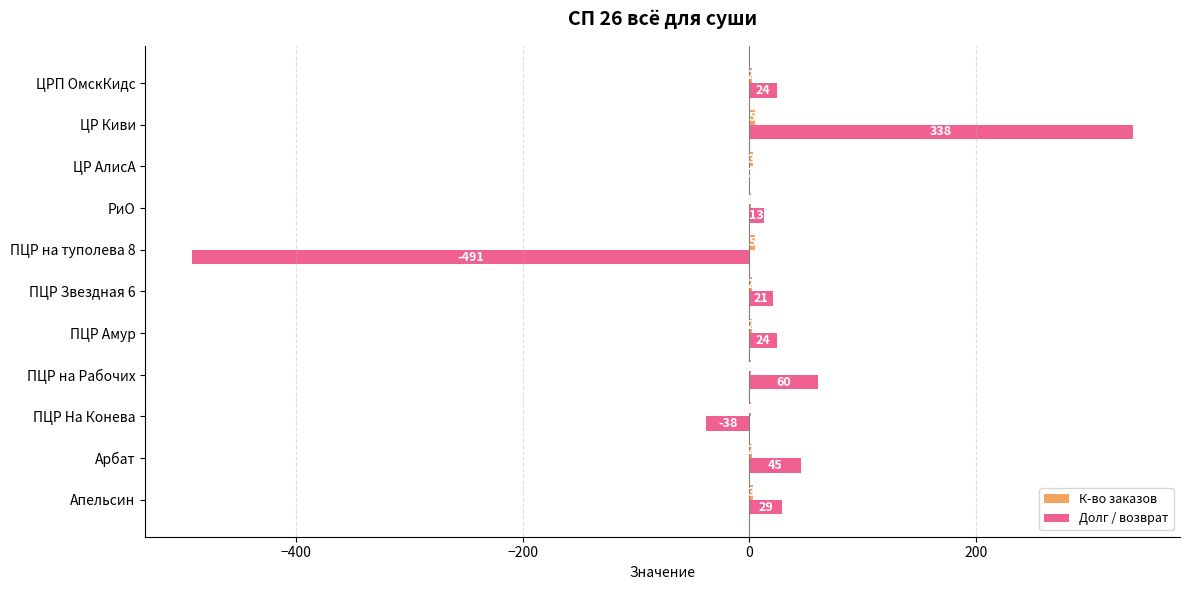

What is the total value across all series at РиО?

14